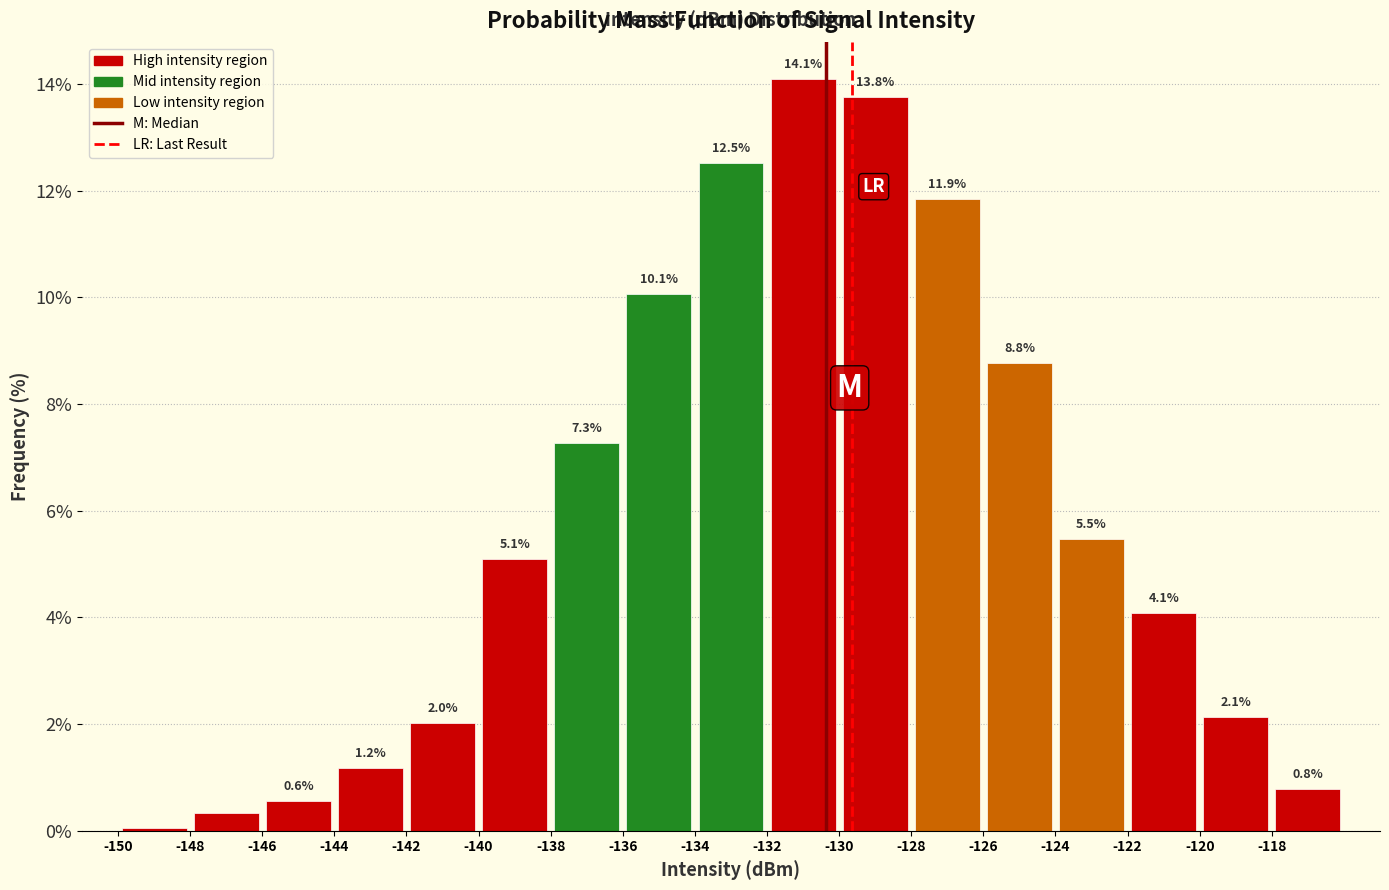

Over which range of the x-axis is the bar tallest?

-132 to -130